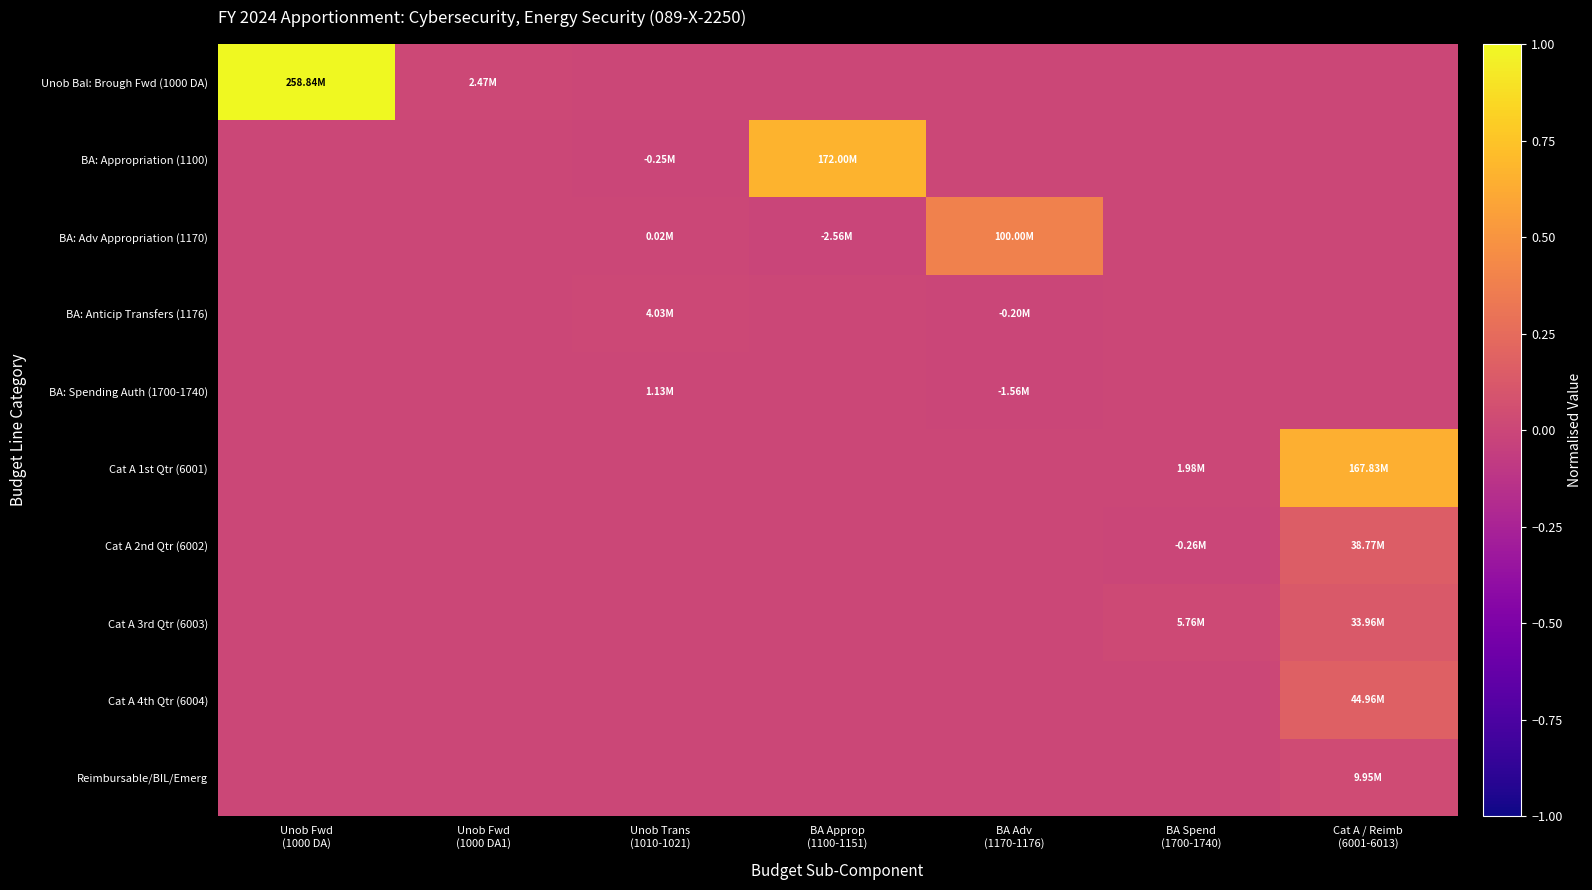

Reading left to right, list all the values displayed in this chart.

Unob Bal: Brough Fwd (1000 DA): Unob Fwd
(1000 DA)=1.0	Unob Fwd
(1000 DA1)=0.0	Unob Trans
(1010-1021)=0.0	BA Approp
(1100-1151)=0.0	BA Adv
(1170-1176)=0.0	BA Spend
(1700-1740)=0.0	Cat A / Reimb
(6001-6013)=0.0
BA: Appropriation (1100): Unob Fwd
(1000 DA)=0.0	Unob Fwd
(1000 DA1)=0.0	Unob Trans
(1010-1021)=-0.0	BA Approp
(1100-1151)=0.7	BA Adv
(1170-1176)=0.0	BA Spend
(1700-1740)=0.0	Cat A / Reimb
(6001-6013)=0.0
BA: Adv Appropriation (1170): Unob Fwd
(1000 DA)=0.0	Unob Fwd
(1000 DA1)=0.0	Unob Trans
(1010-1021)=0.0	BA Approp
(1100-1151)=-0.0	BA Adv
(1170-1176)=0.4	BA Spend
(1700-1740)=0.0	Cat A / Reimb
(6001-6013)=0.0
BA: Anticip Transfers (1176): Unob Fwd
(1000 DA)=0.0	Unob Fwd
(1000 DA1)=0.0	Unob Trans
(1010-1021)=0.0	BA Approp
(1100-1151)=0.0	BA Adv
(1170-1176)=-0.0	BA Spend
(1700-1740)=0.0	Cat A / Reimb
(6001-6013)=0.0
BA: Spending Auth (1700-1740): Unob Fwd
(1000 DA)=0.0	Unob Fwd
(1000 DA1)=0.0	Unob Trans
(1010-1021)=0.0	BA Approp
(1100-1151)=0.0	BA Adv
(1170-1176)=-0.0	BA Spend
(1700-1740)=0.0	Cat A / Reimb
(6001-6013)=0.0
Cat A 1st Qtr (6001): Unob Fwd
(1000 DA)=0.0	Unob Fwd
(1000 DA1)=0.0	Unob Trans
(1010-1021)=0.0	BA Approp
(1100-1151)=0.0	BA Adv
(1170-1176)=0.0	BA Spend
(1700-1740)=0.0	Cat A / Reimb
(6001-6013)=0.6
Cat A 2nd Qtr (6002): Unob Fwd
(1000 DA)=0.0	Unob Fwd
(1000 DA1)=0.0	Unob Trans
(1010-1021)=0.0	BA Approp
(1100-1151)=0.0	BA Adv
(1170-1176)=0.0	BA Spend
(1700-1740)=-0.0	Cat A / Reimb
(6001-6013)=0.1
Cat A 3rd Qtr (6003): Unob Fwd
(1000 DA)=0.0	Unob Fwd
(1000 DA1)=0.0	Unob Trans
(1010-1021)=0.0	BA Approp
(1100-1151)=0.0	BA Adv
(1170-1176)=0.0	BA Spend
(1700-1740)=0.0	Cat A / Reimb
(6001-6013)=0.1
Cat A 4th Qtr (6004): Unob Fwd
(1000 DA)=0.0	Unob Fwd
(1000 DA1)=0.0	Unob Trans
(1010-1021)=0.0	BA Approp
(1100-1151)=0.0	BA Adv
(1170-1176)=0.0	BA Spend
(1700-1740)=0.0	Cat A / Reimb
(6001-6013)=0.2
Reimbursable/BIL/Emerg: Unob Fwd
(1000 DA)=0.0	Unob Fwd
(1000 DA1)=0.0	Unob Trans
(1010-1021)=0.0	BA Approp
(1100-1151)=0.0	BA Adv
(1170-1176)=0.0	BA Spend
(1700-1740)=0.0	Cat A / Reimb
(6001-6013)=0.0